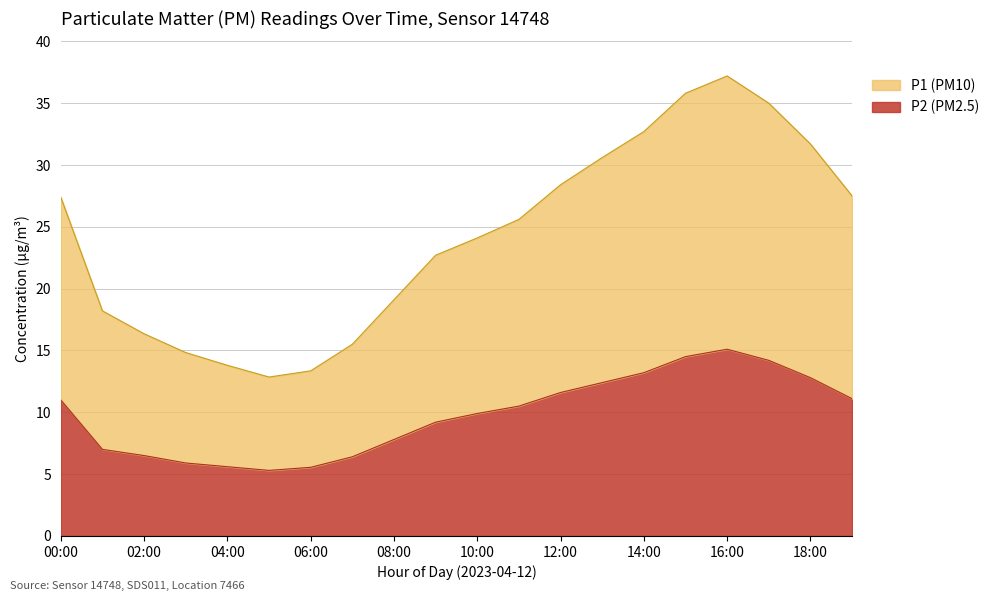

In P2, how many points are lower than both neighbors (excluding endpoints)?

1